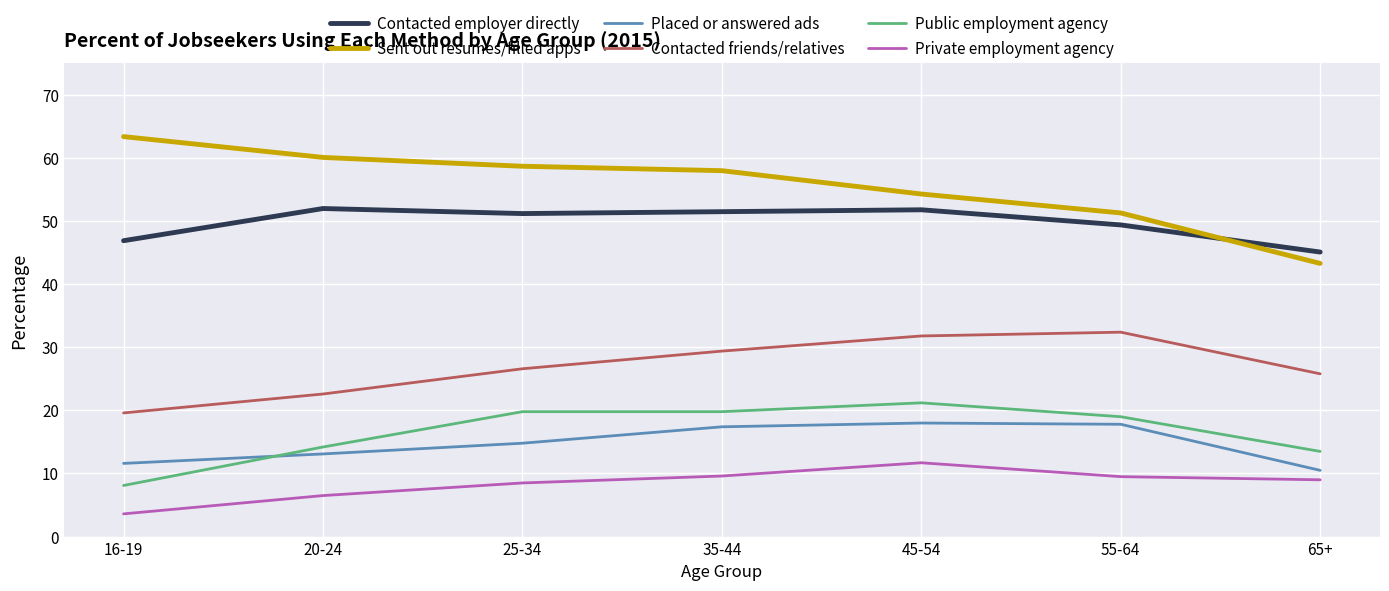

What are all the series names shown in the legend?

Contacted employer directly, Sent out resumes/filled apps, Placed or answered ads, Contacted friends/relatives, Public employment agency, Private employment agency